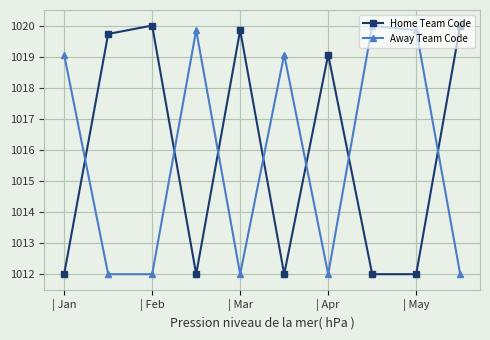

How many interior local peaks does the Away Team Code series have?

3